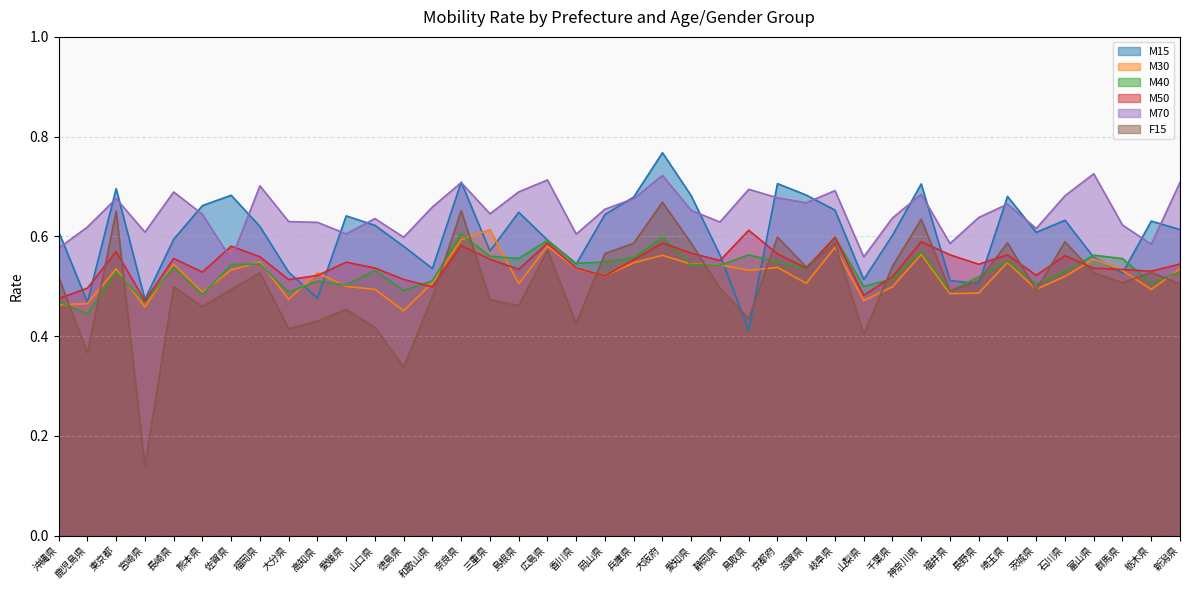

Where is the first local minimum for M30?

宮崎県